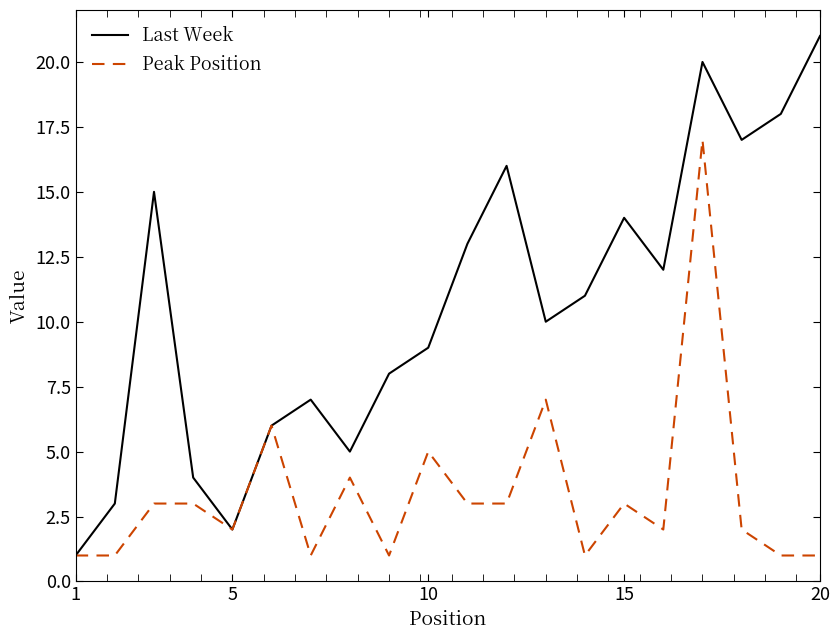

Does the chart display data point markers on the line(s)?

No